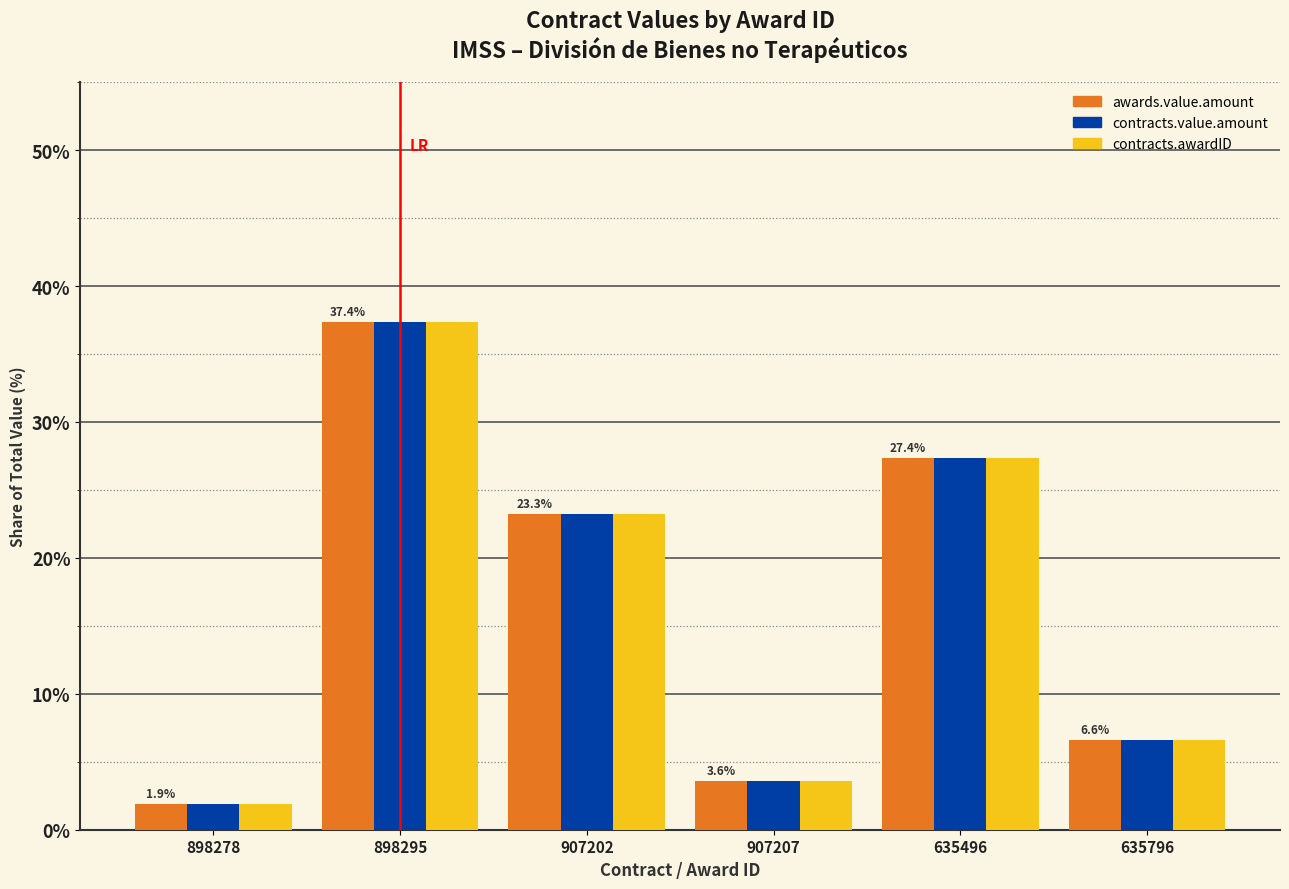

True or false: contracts.value.amount has a value of 27.4 at 635496.

True